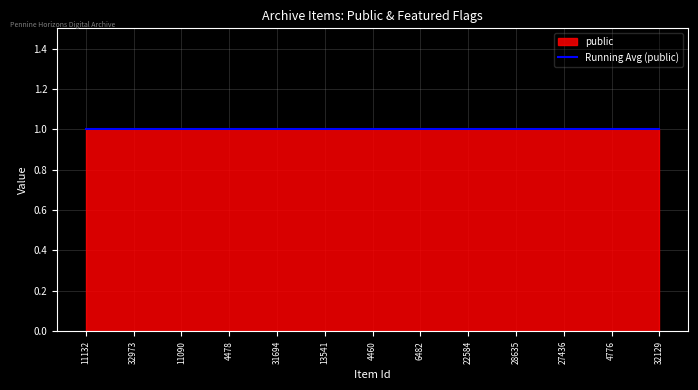

True or false: public has more than 0 interior local peaks.

False